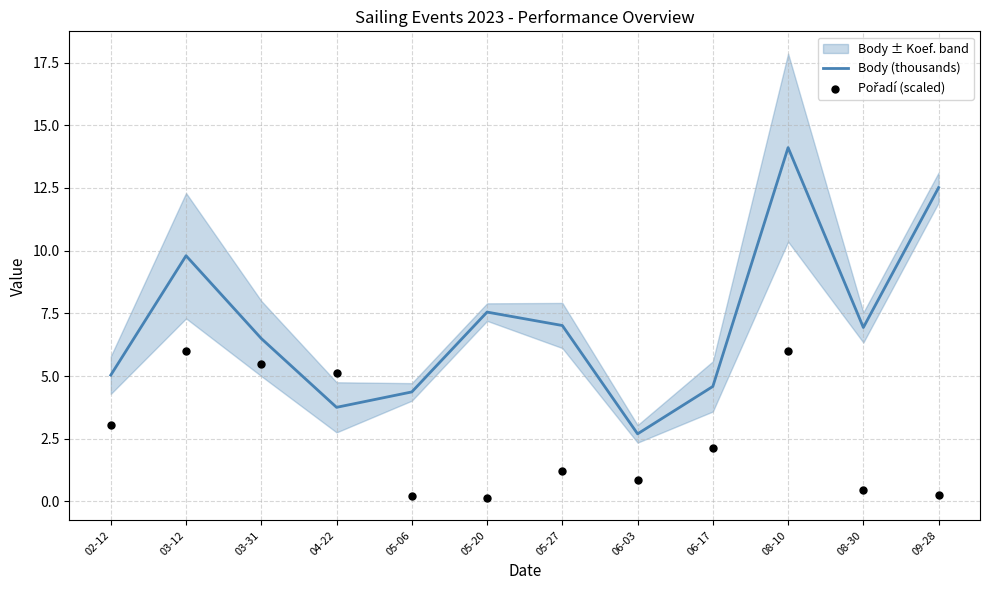

Which series has the widest spread of Y values?

Body (thousands)